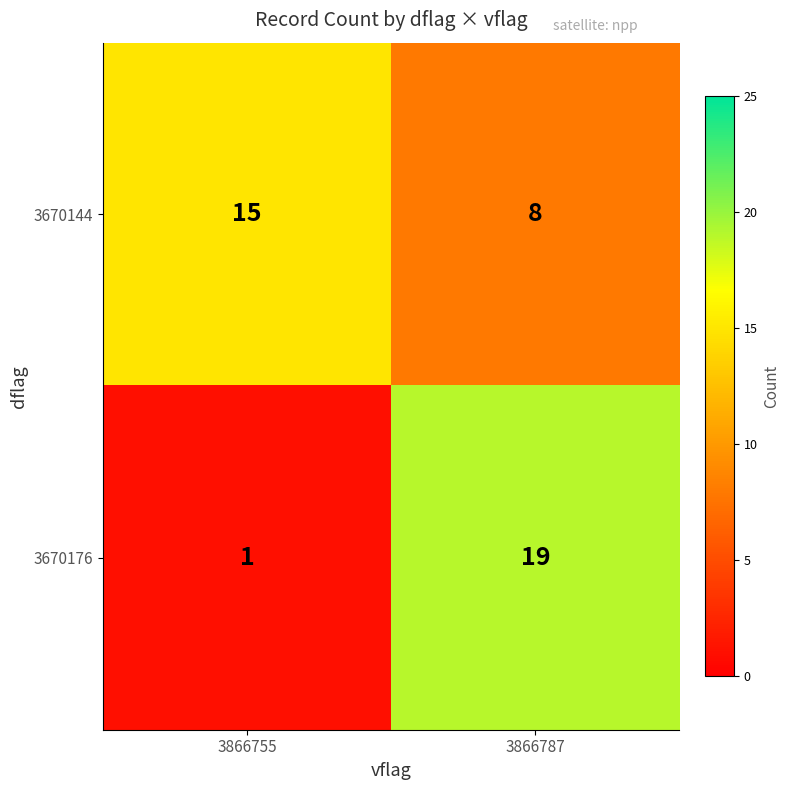

What is the smallest value displayed?

1